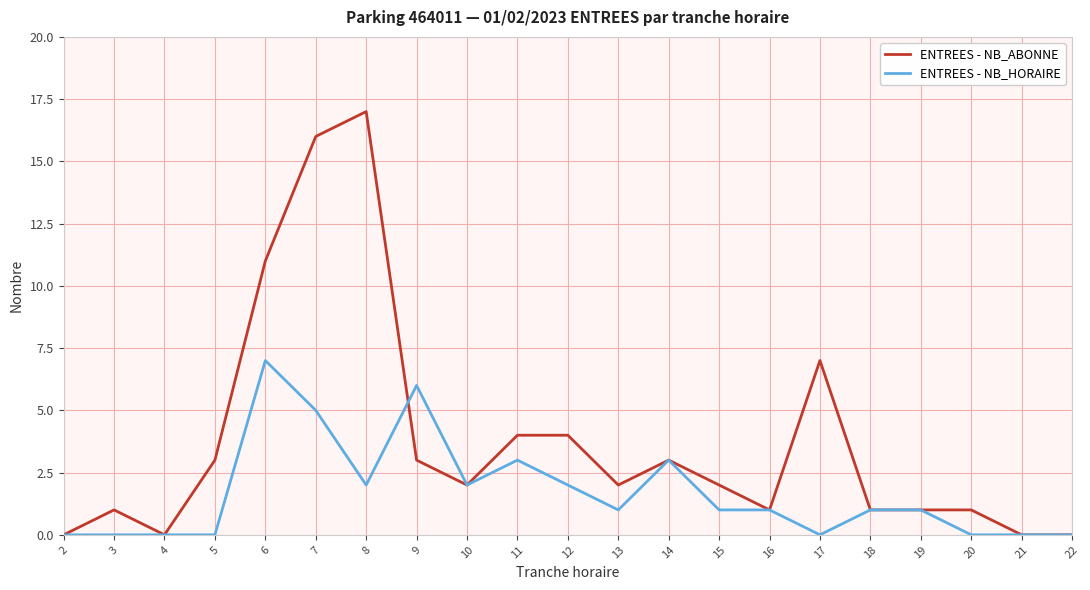

What is the average value of the ENTREES - NB_ABONNE series?

4